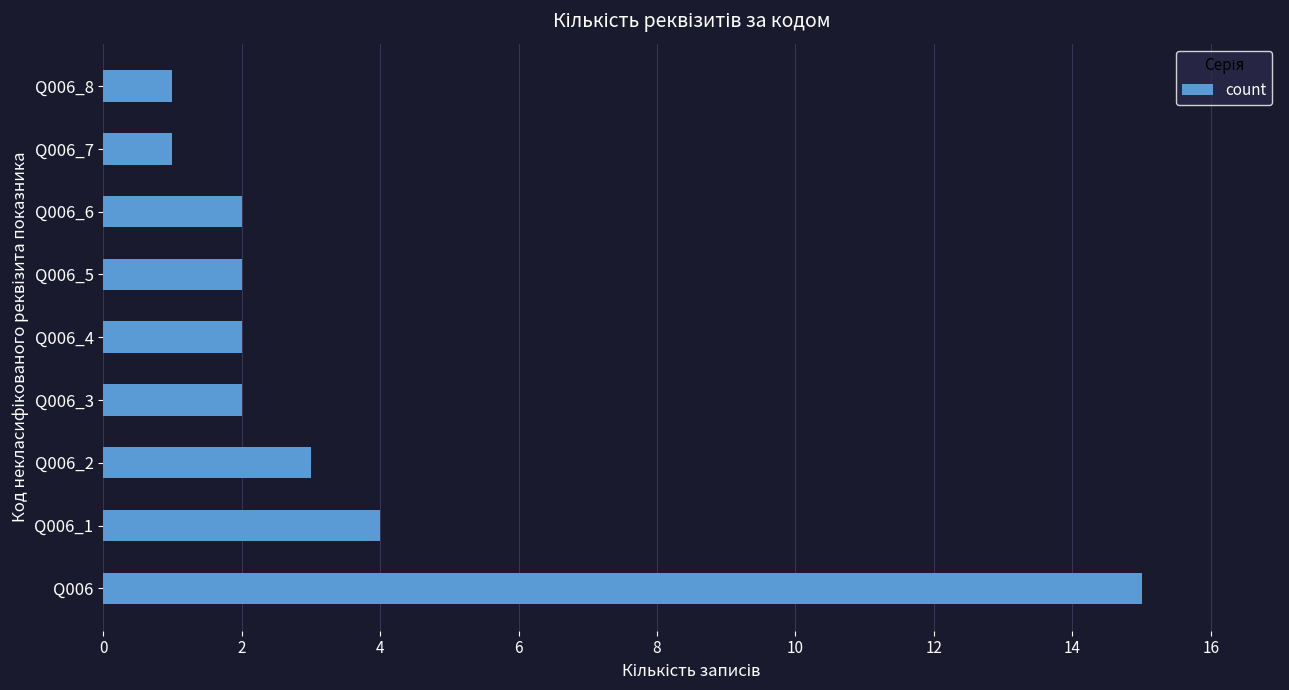

What is the ratio of the value at Q006_2 to the value at Q006_8?

3.0